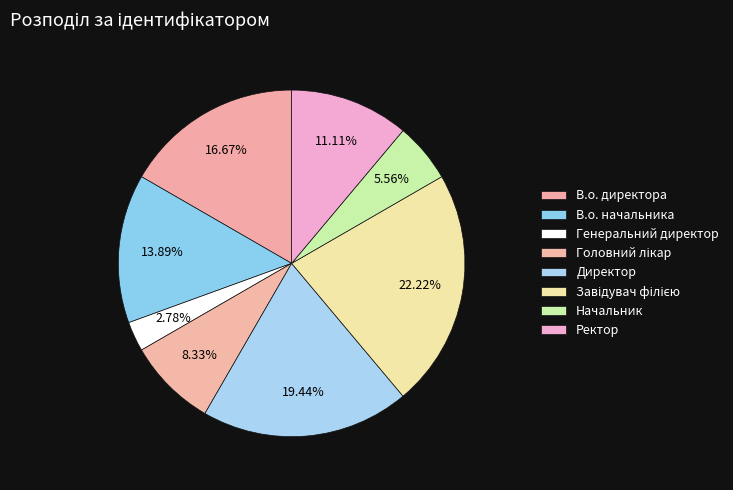

Count the number of slices in the pie.

8